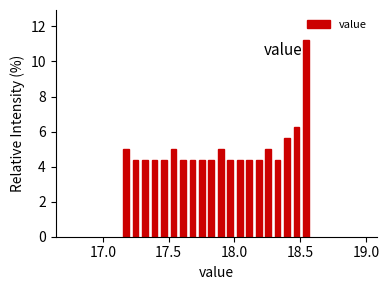

Around what value on the x-axis is the tallest bar? Give the approximate position of its centre, as read against the axis.

18.55